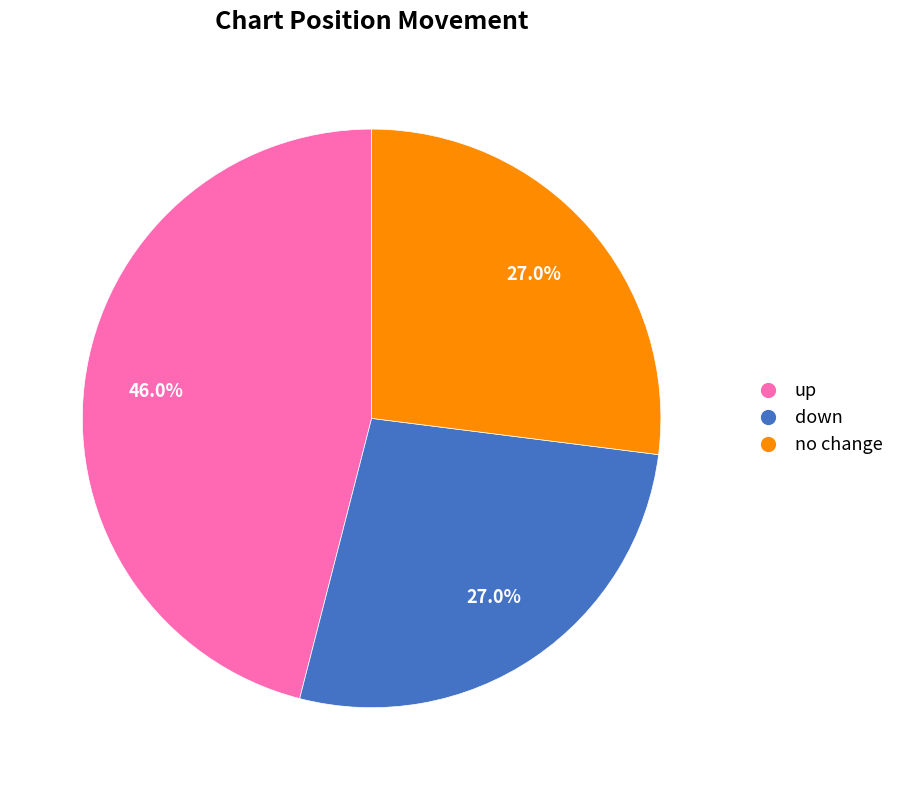

How many segments does this pie chart have?

3